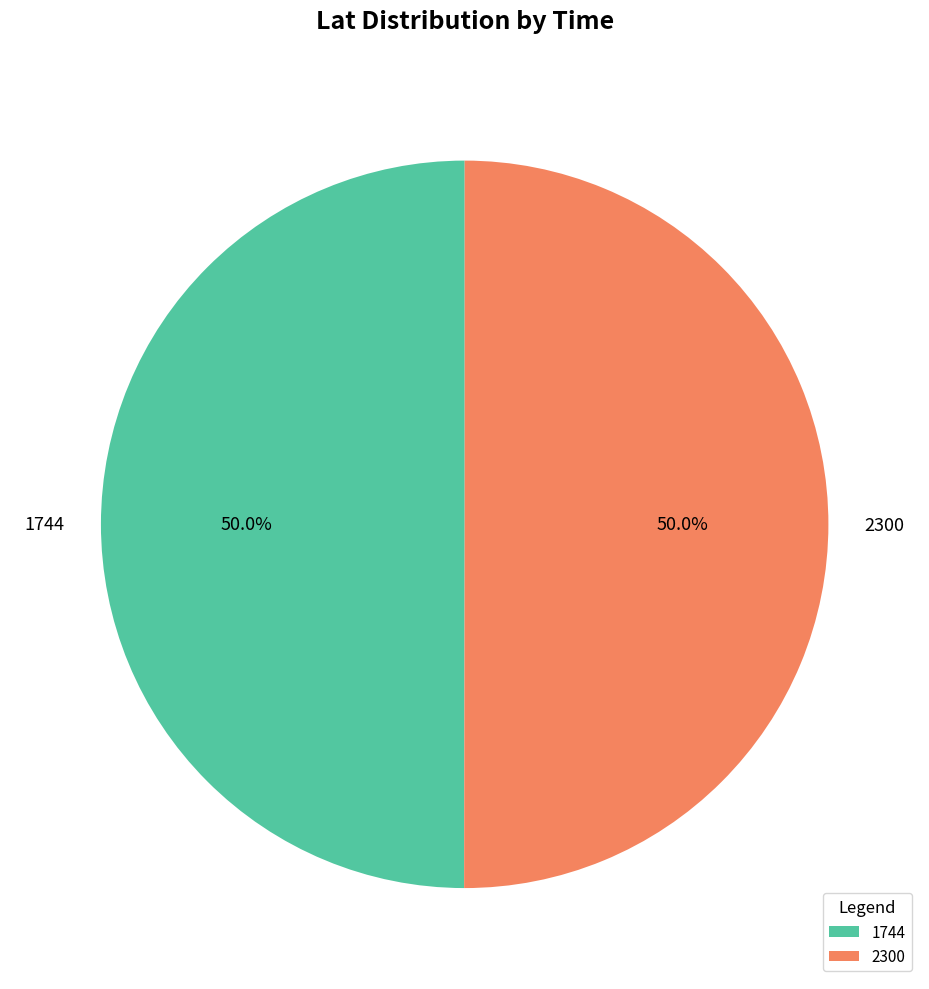

Approximately how many times larger is the value at 2300 compared to 1744?

1.0